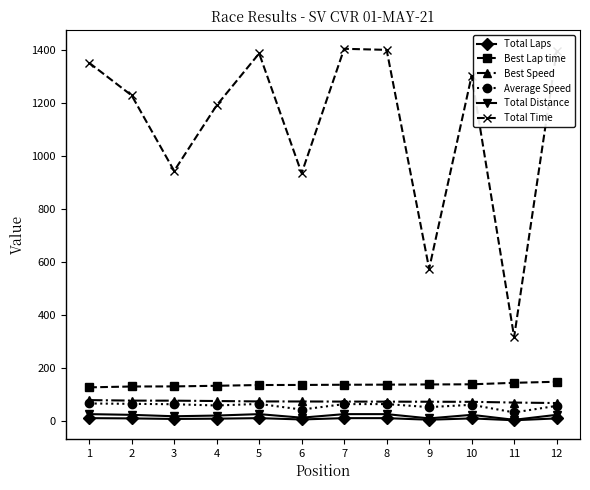

Which series has the largest range (max minus min)?

Total Time